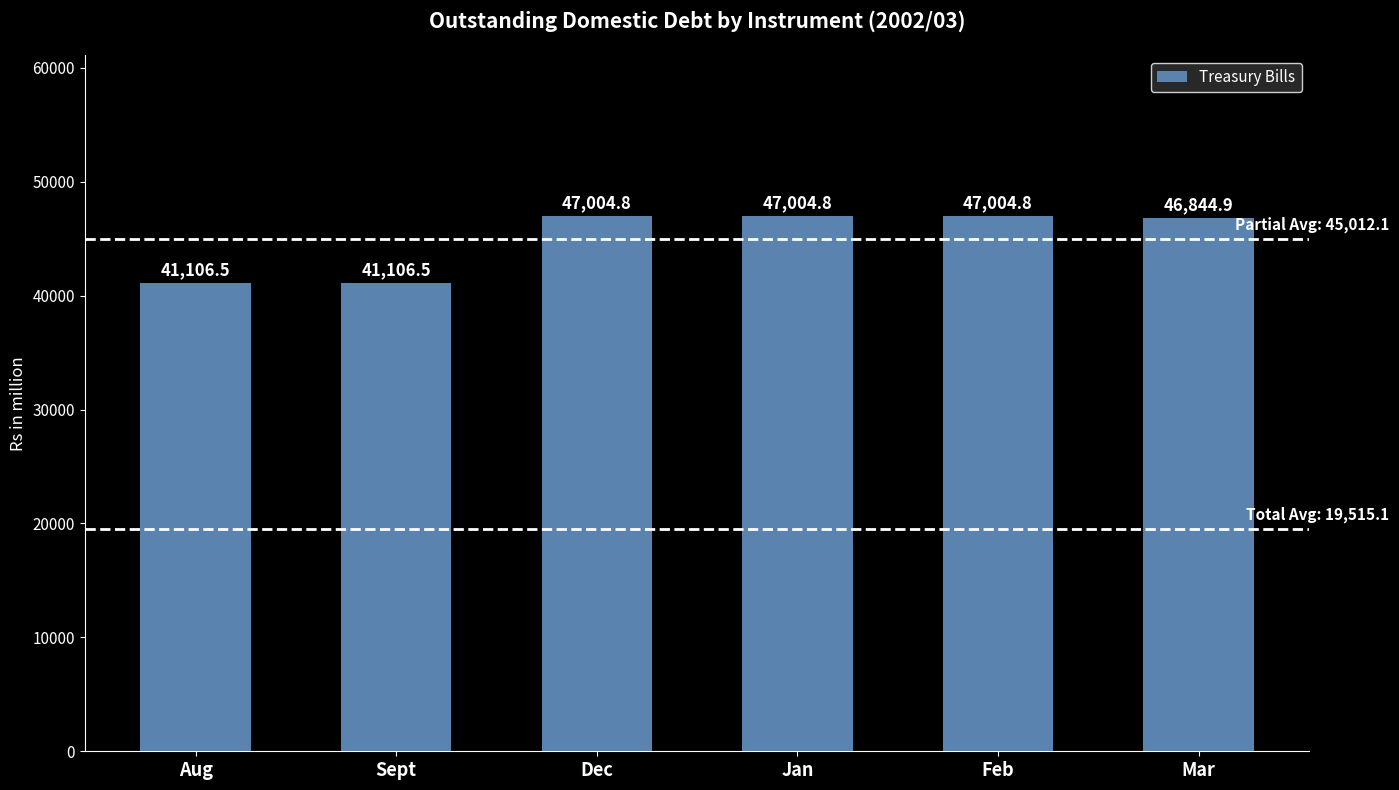

What is the value of the 5th bar from the left?

47004.8